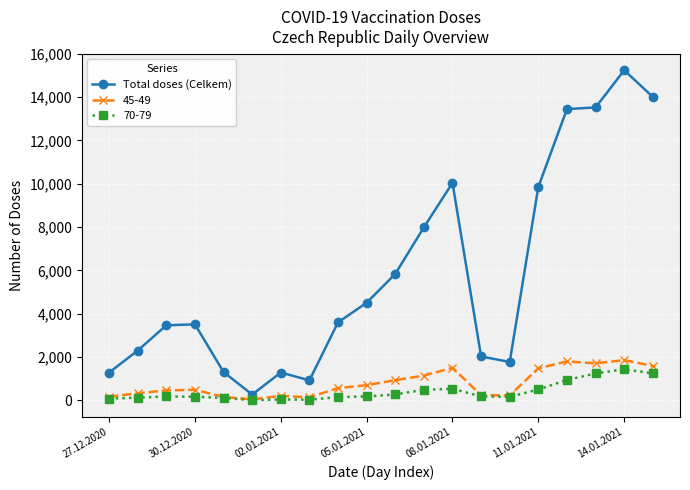

What is the maximum value shown in the chart?

15243